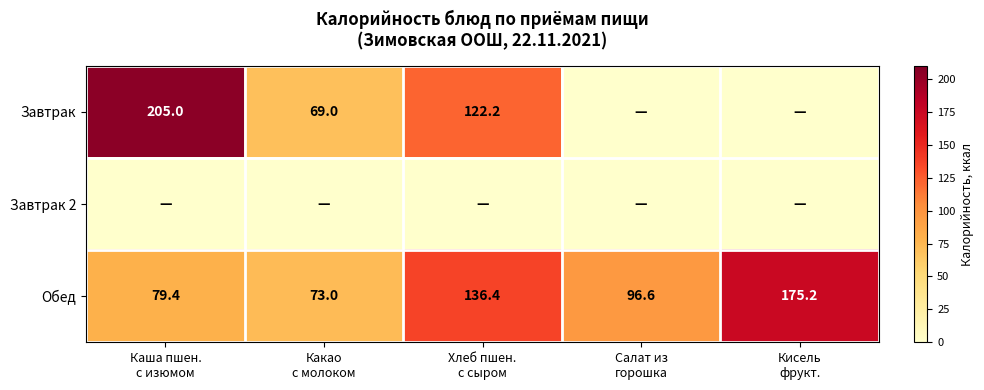

What is the difference between the maximum and minimum values in the Обед series?

102.2